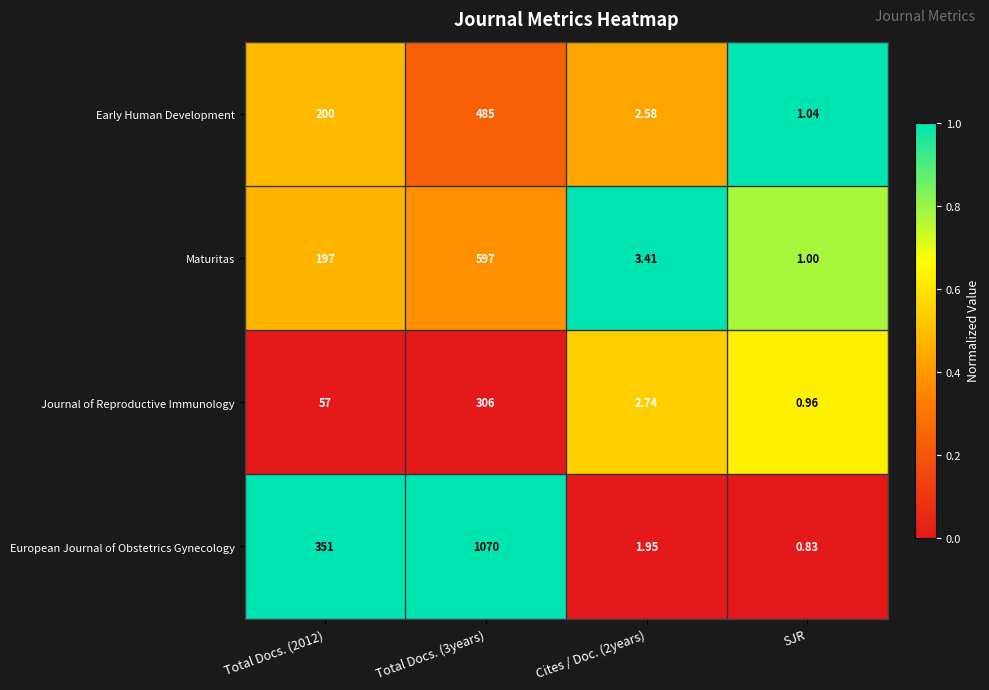

Which series has the largest total across all categories?

European Journal of Obstetrics Gynecology